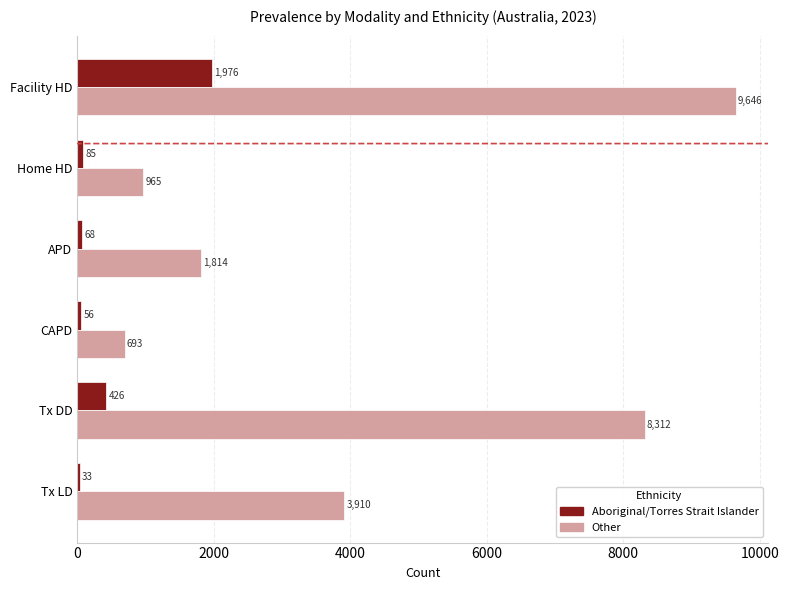

Is it true that Other equals 1814 at APD?

True